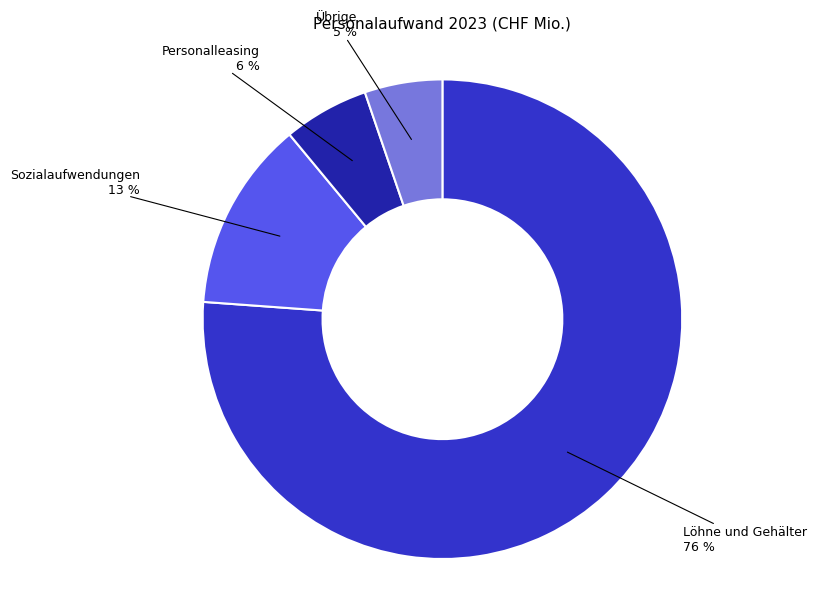

To the nearest percent, what is the difference between the largest and smallest slice percentages?

71%